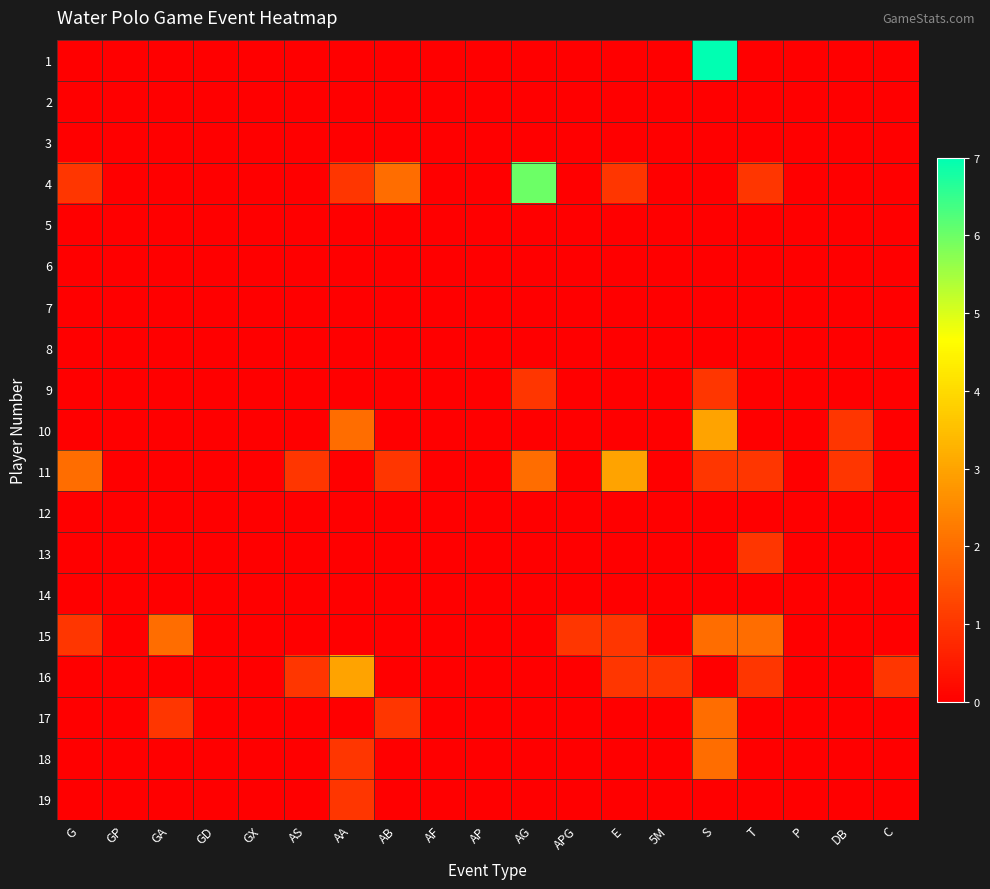

How many data points does each series have?

19